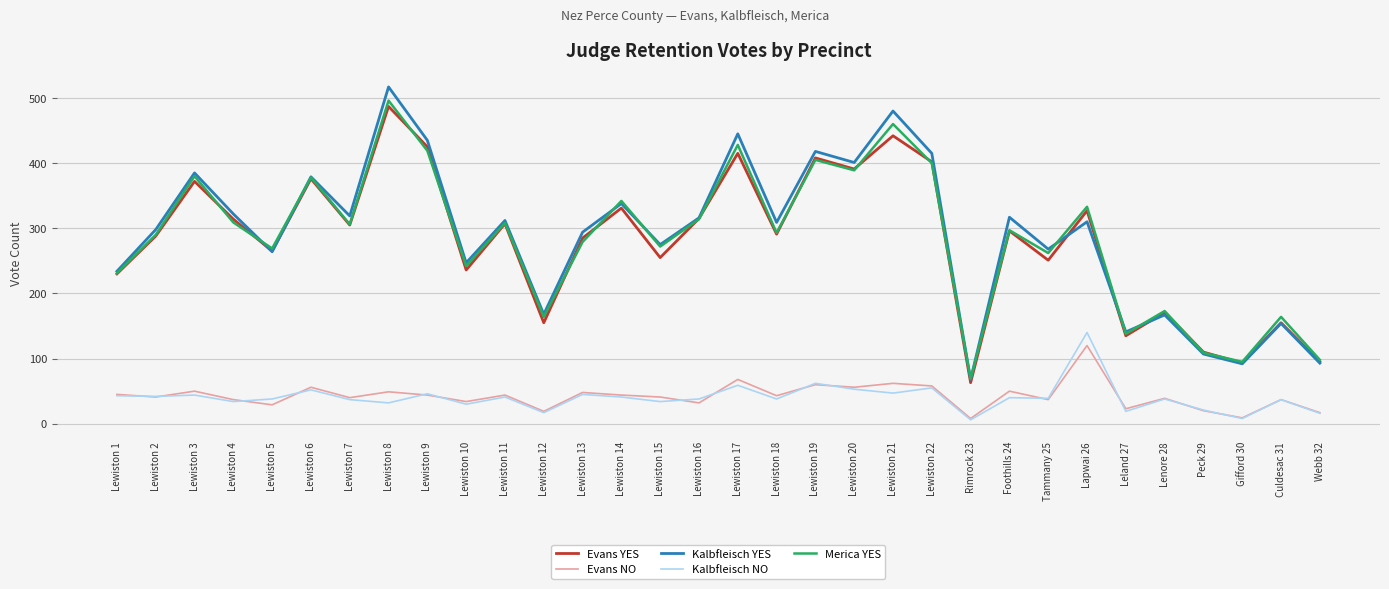

True or false: Merica YES and Evans YES cross at least once.

True